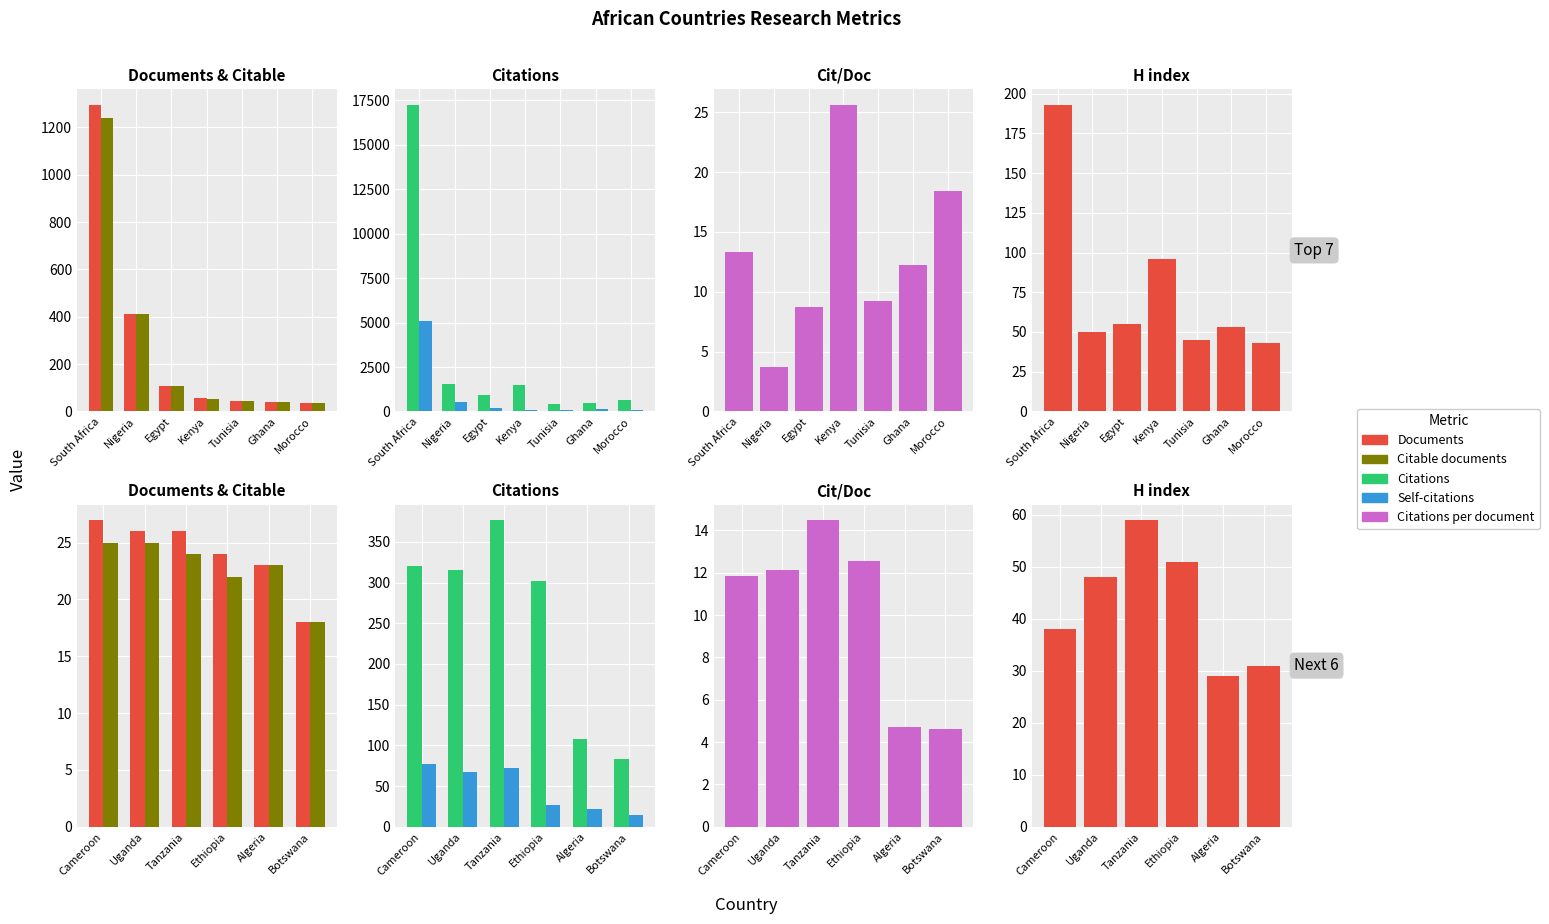

Which label corresponds to the smallest value in the chart?

Botswana